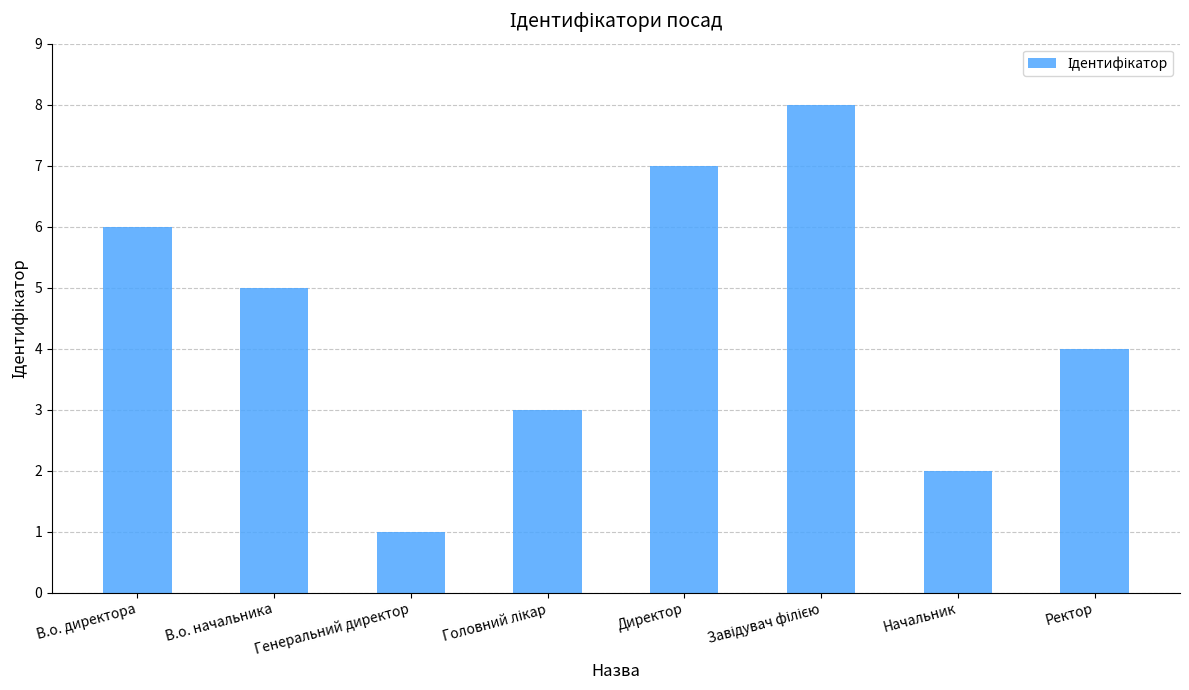

What is the label of the 7th bar from the left?

Начальник